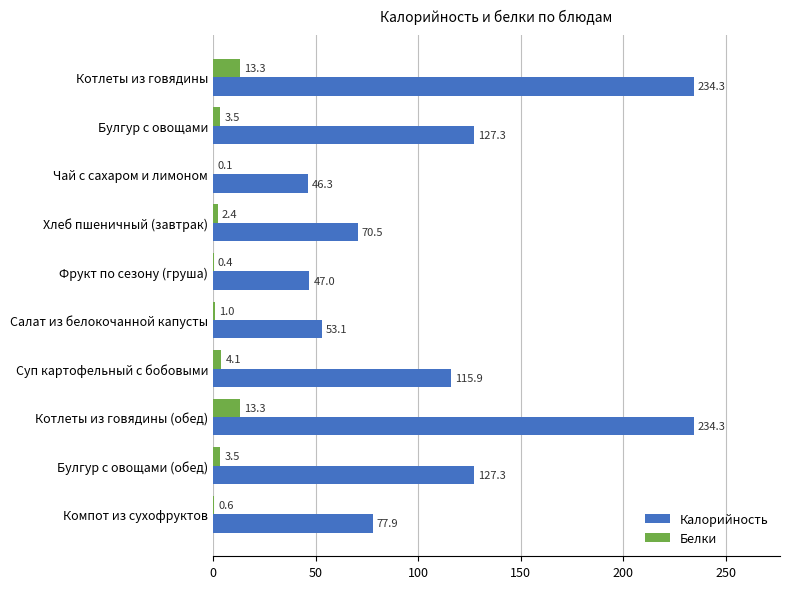

Is it true that Калорийность equals 53.1 at Салат из белокочанной капусты?

True